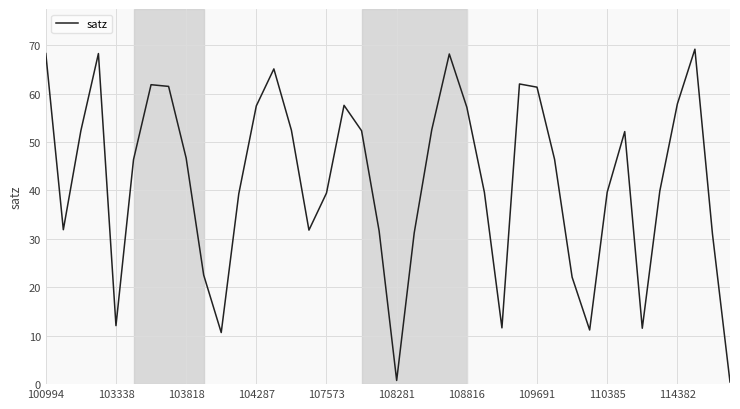

What is the greatest value displayed?

69.2